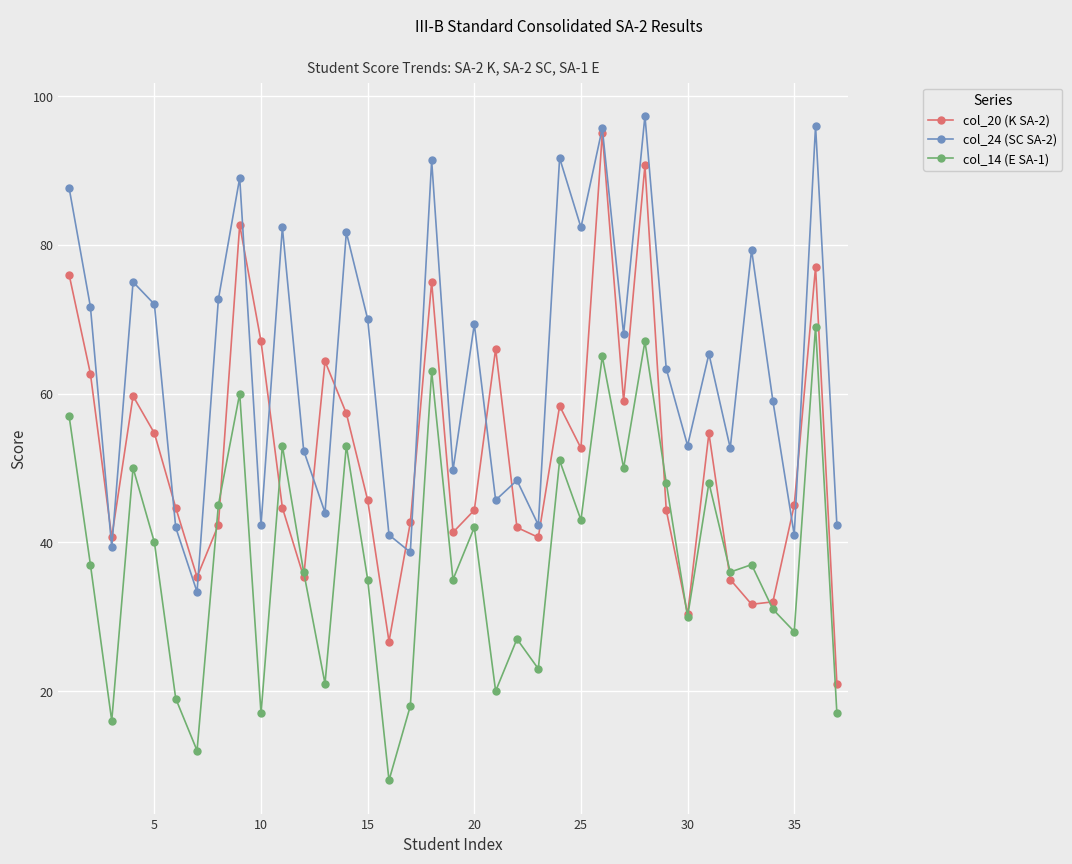

What is the lowest value of the col_20 (K SA-2) series?

21.0